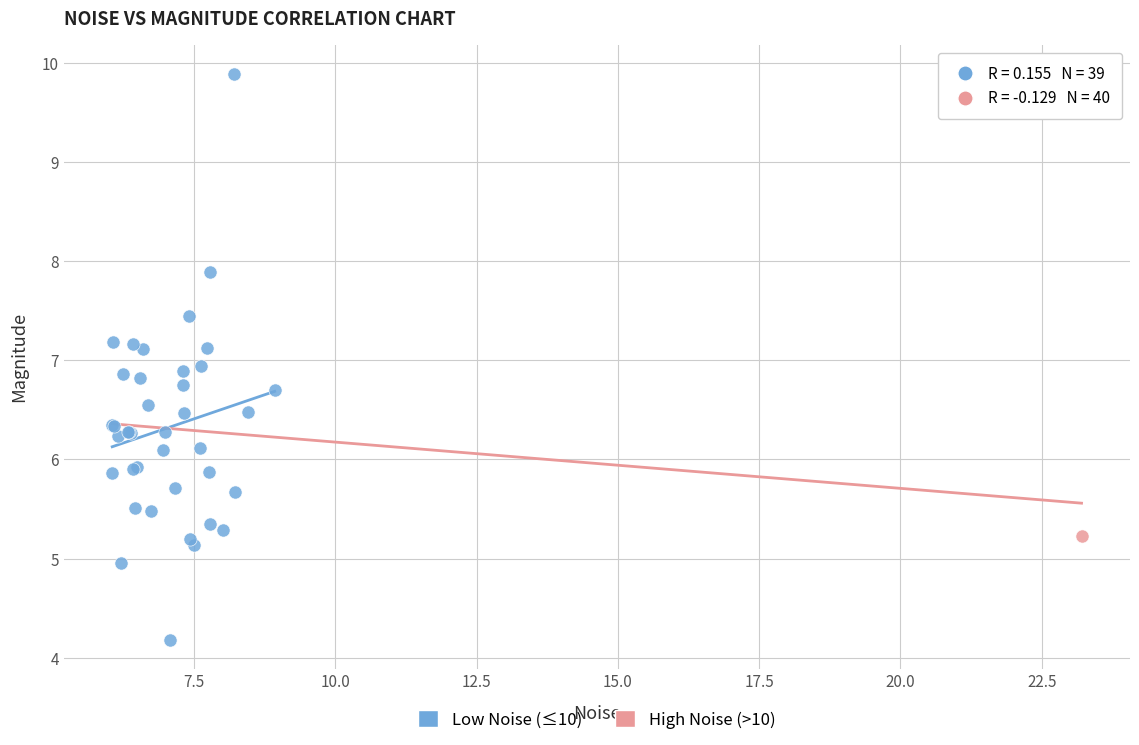

What are all the series names shown in the legend?

Low Noise (≤10), High Noise (>10)